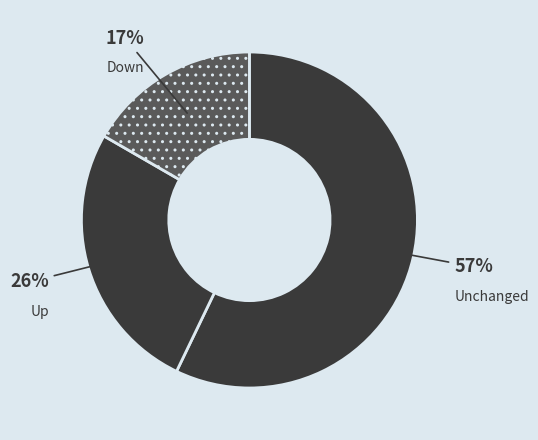

True or false: Up accounts for 34% of the total.

False